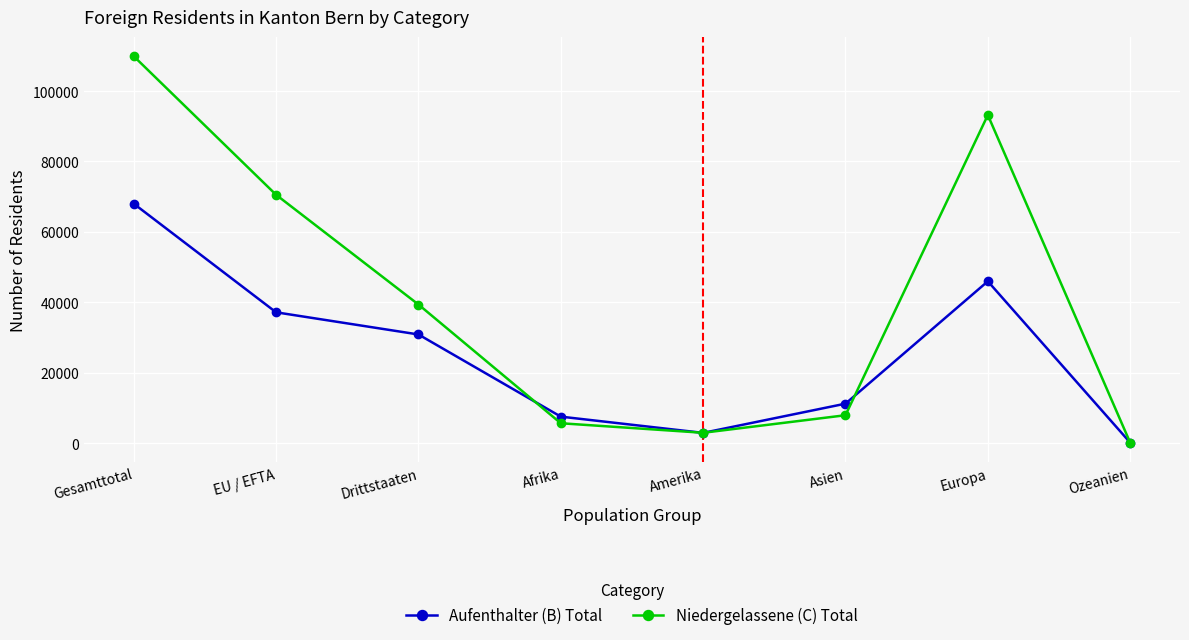

What is the sum of the Niedergelassene (C) Total values at Asien and Drittstaaten?

47277